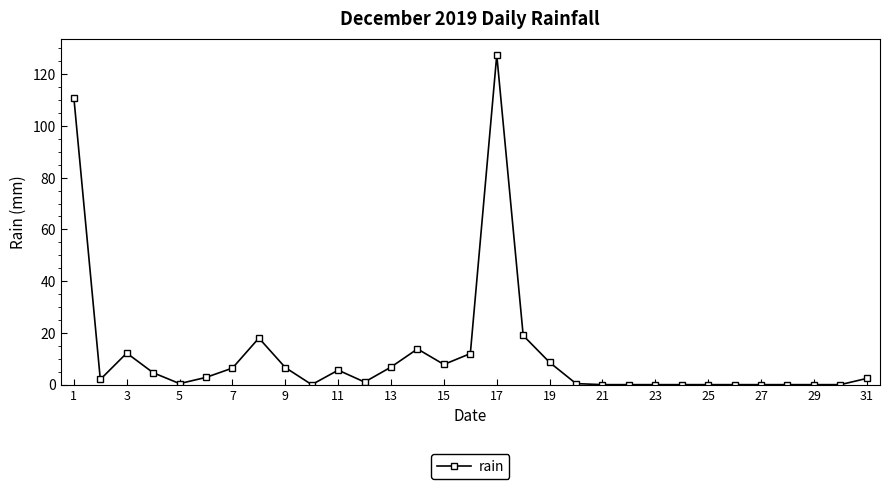

What is the greatest value displayed?

127.4